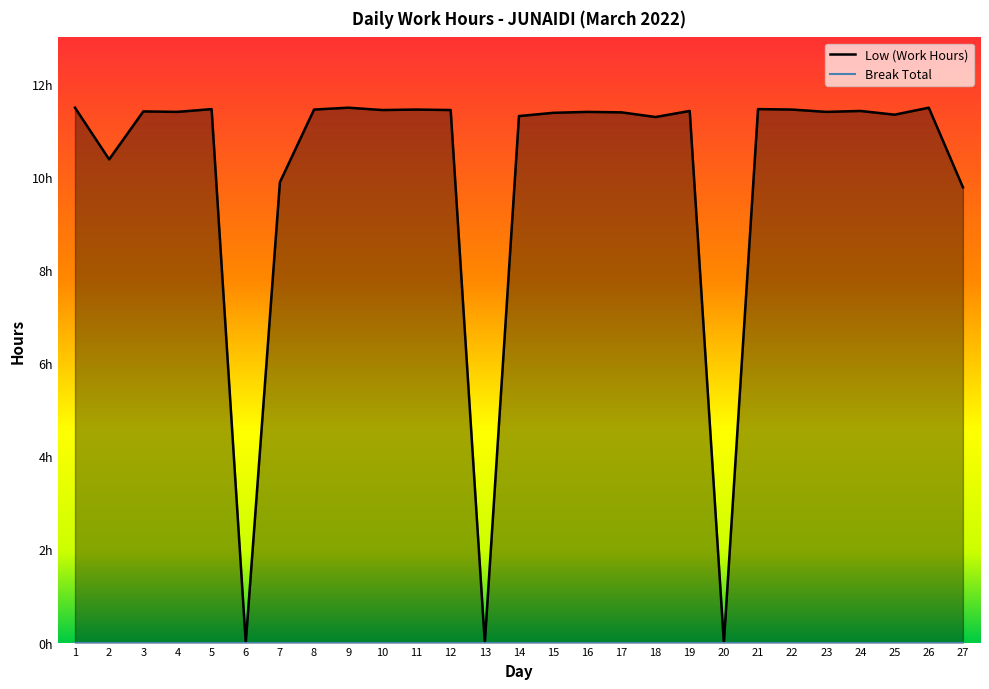

What is the sum of all values?

269.8